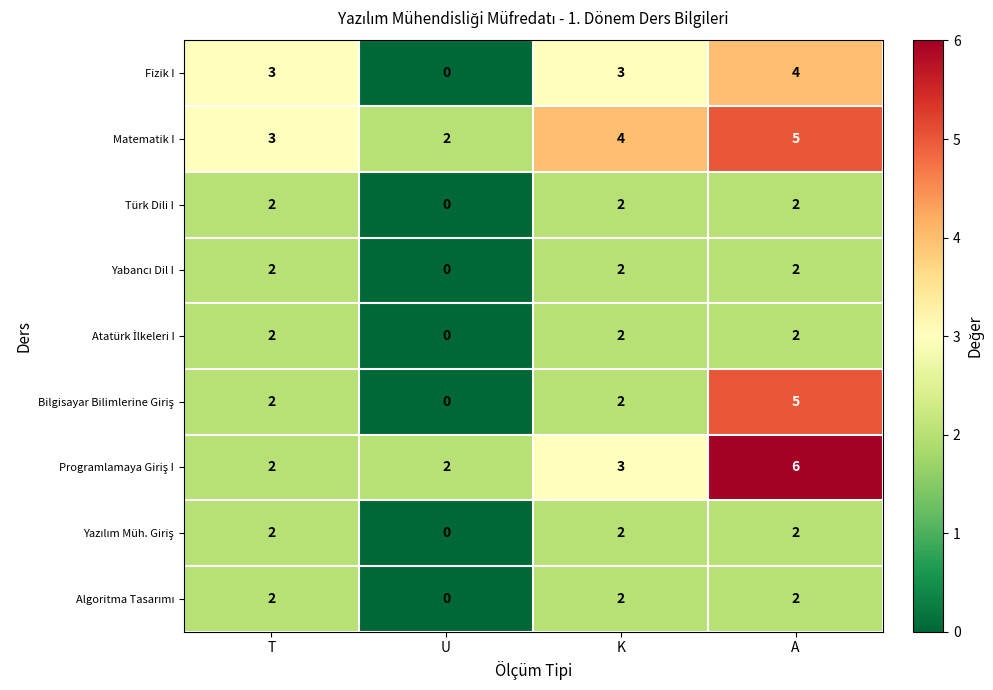

Between U and K, which series saw the biggest shift?

Fizik I